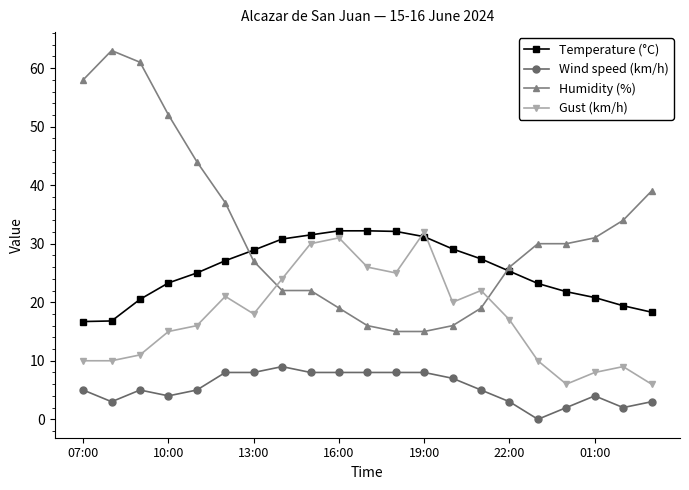

Which series has the largest range (max minus min)?

Humidity (%)